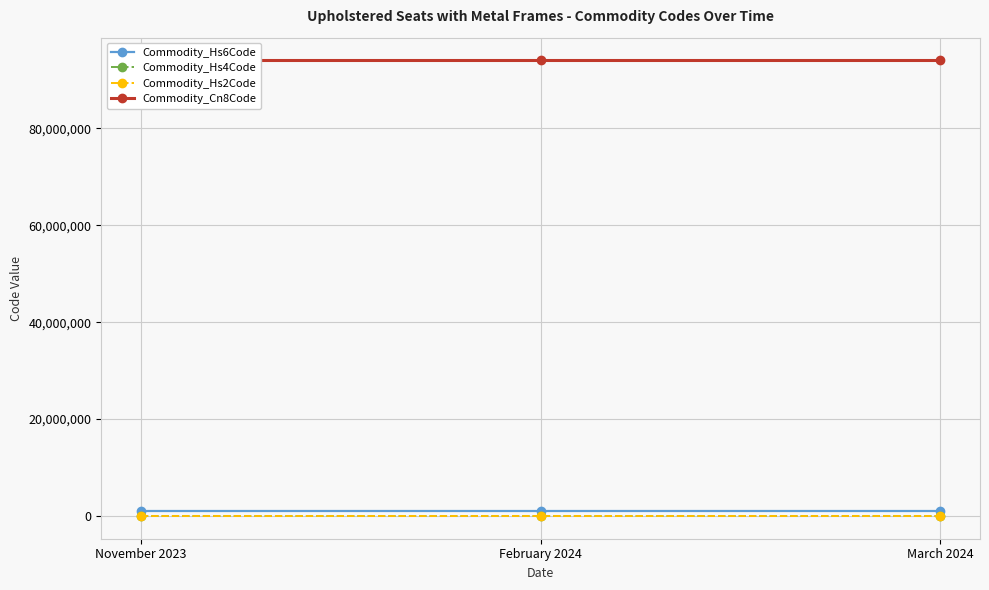

What are all the series names shown in the legend?

Commodity_Hs6Code, Commodity_Hs4Code, Commodity_Hs2Code, Commodity_Cn8Code